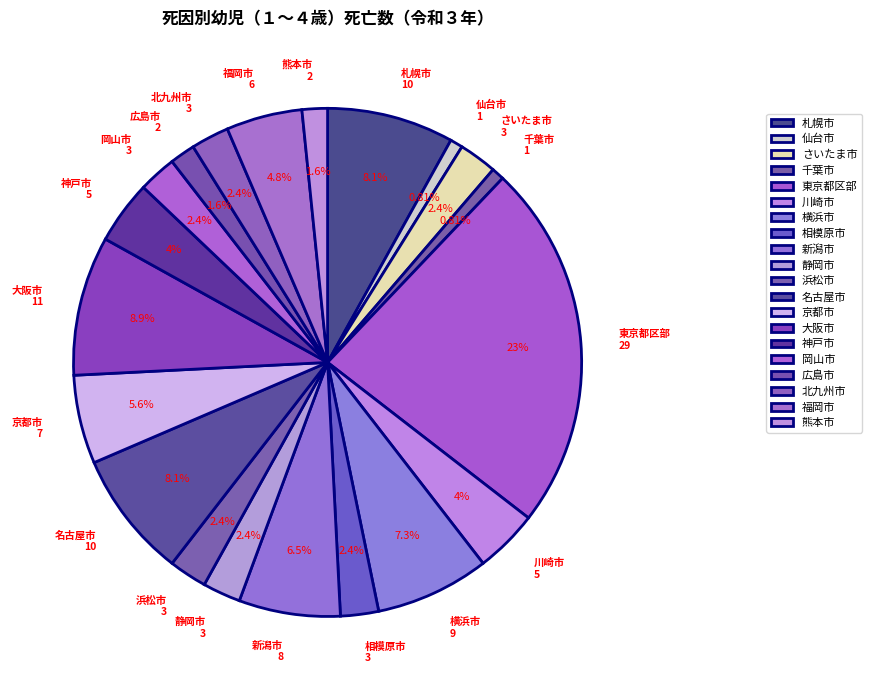

Rank the categories by value from highest to lowest.

東京都区部, 大阪市, 札幌市, 名古屋市, 横浜市, 新潟市, 京都市, 福岡市, 川崎市, 神戸市, さいたま市, 相模原市, 静岡市, 浜松市, 岡山市, 北九州市, 広島市, 熊本市, 仙台市, 千葉市